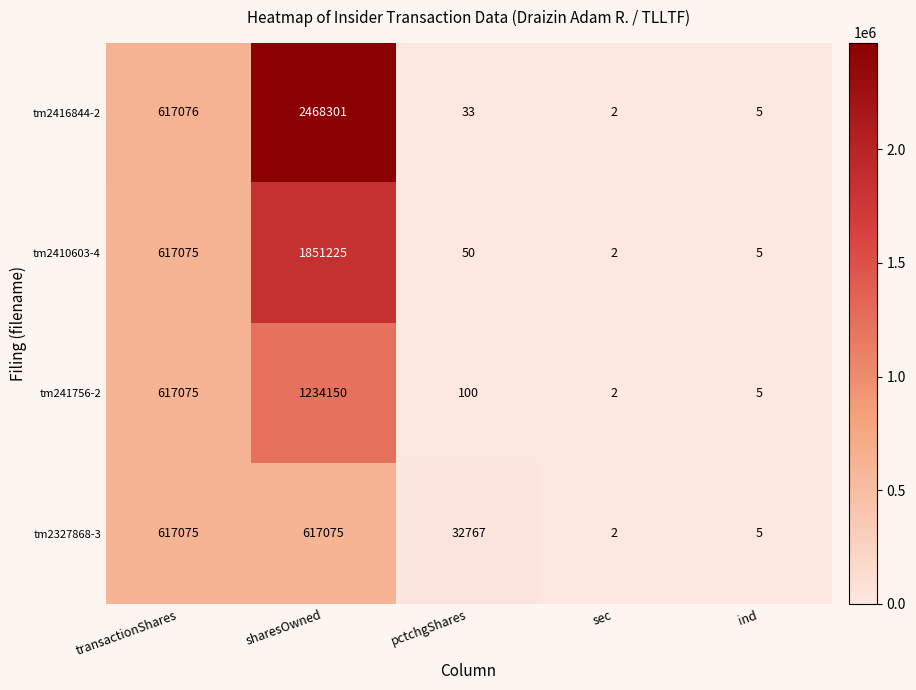

Which series has the widest spread of values?

tm2416844-2